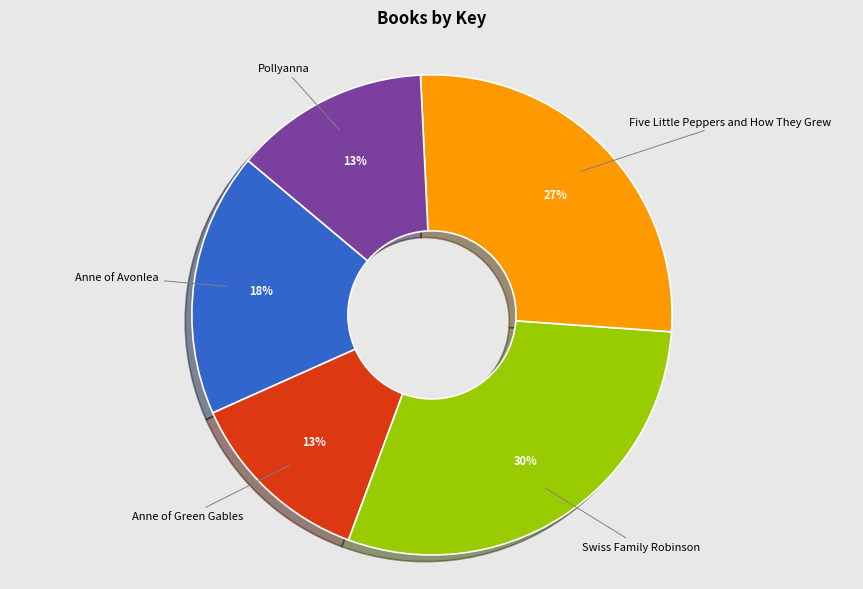

What is the ratio of the value at Five Little Peppers and How They Grew to the value at Swiss Family Robinson?

0.9